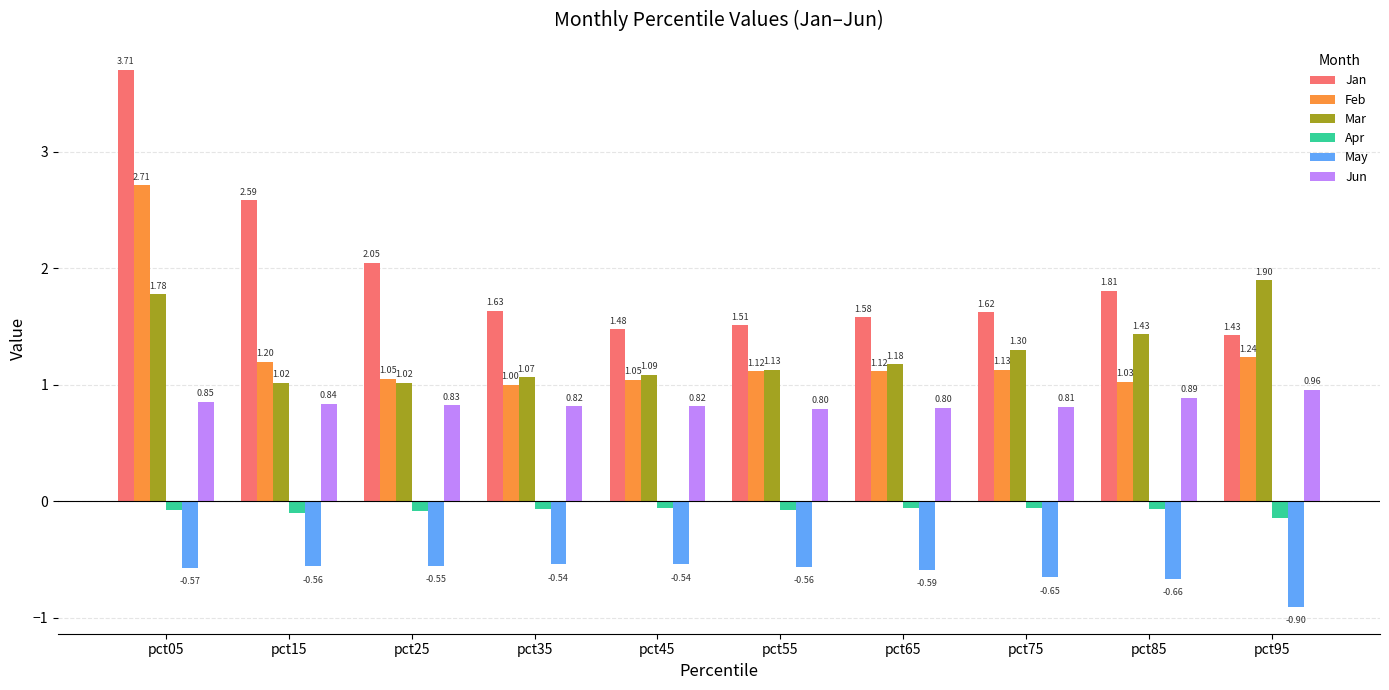

What are all the series names shown in the legend?

Jan, Feb, Mar, Apr, May, Jun